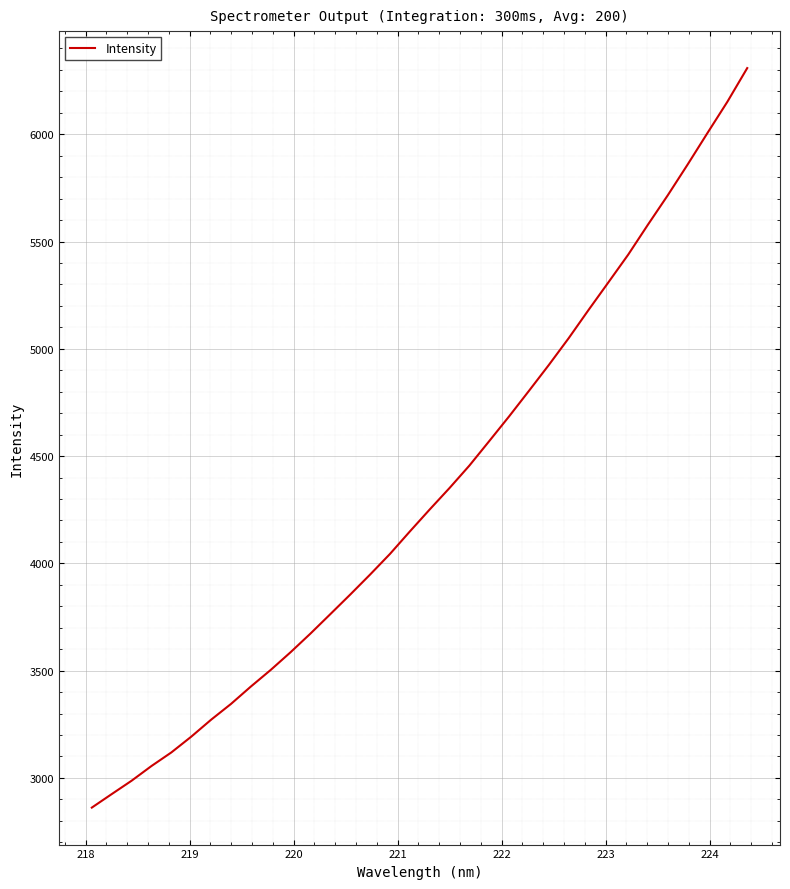

What is the minimum value shown in the chart?

2861.8